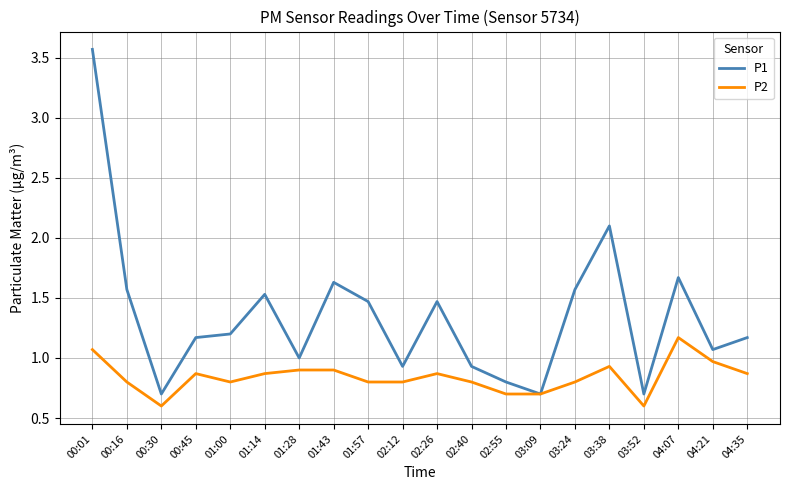

What is the difference between the highest and lowest values at 03:38?

1.2